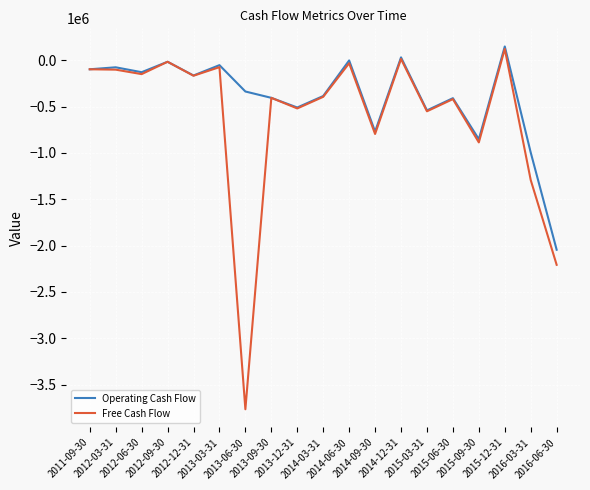

List the series in order of their overall mean, lowest first.

Free Cash Flow, Operating Cash Flow